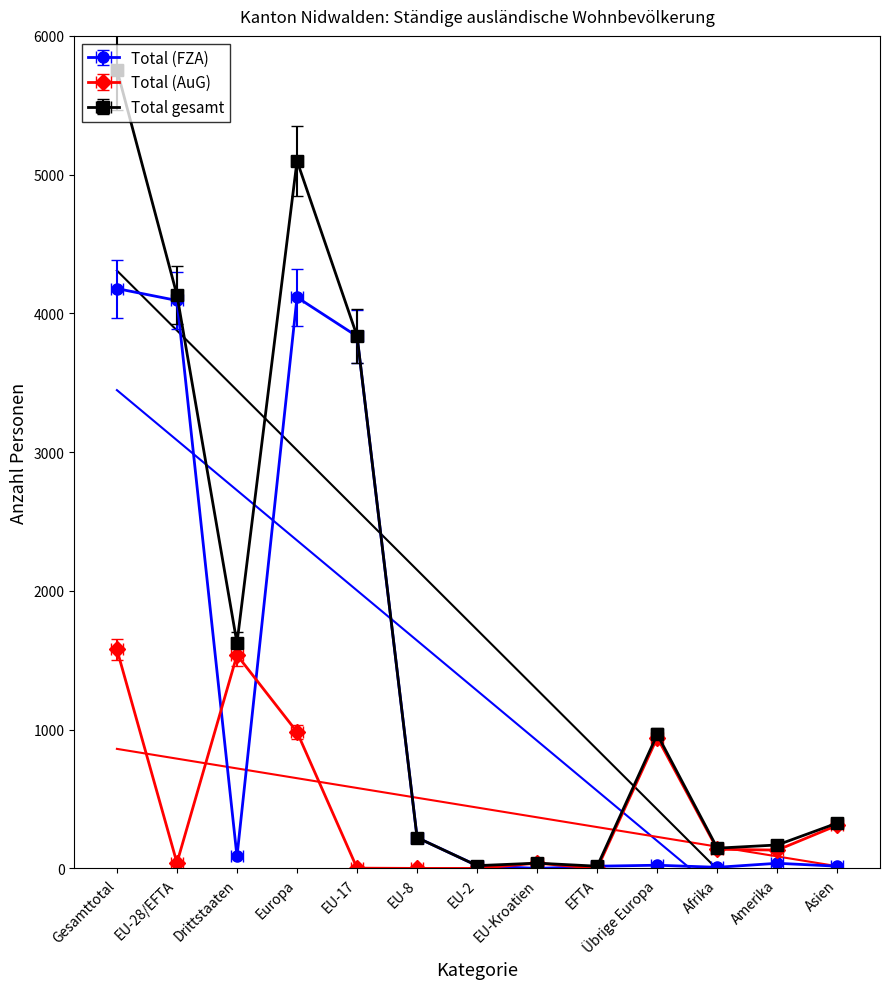

The Total (FZA) series shows 2722.5 at Gesamttotal. True or false?

False